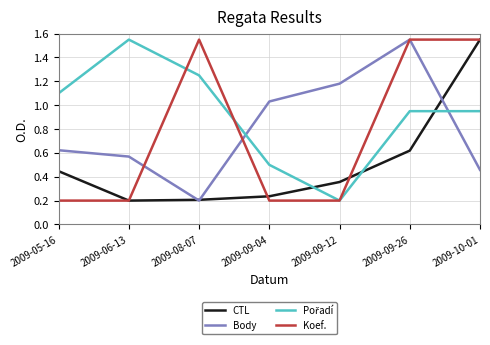

True or false: Body has a value of 0.2 at 2009-08-07.

True